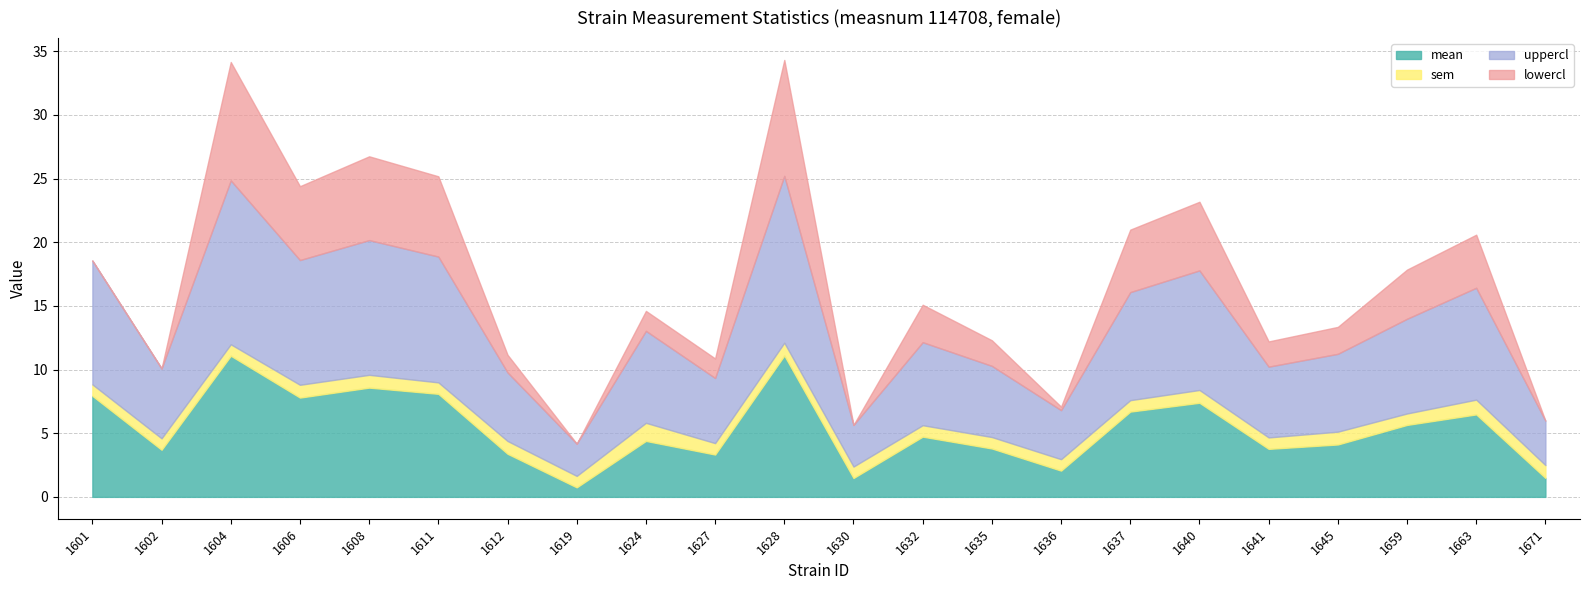

The lowercl series shows 4.9 at 1637. True or false?

True